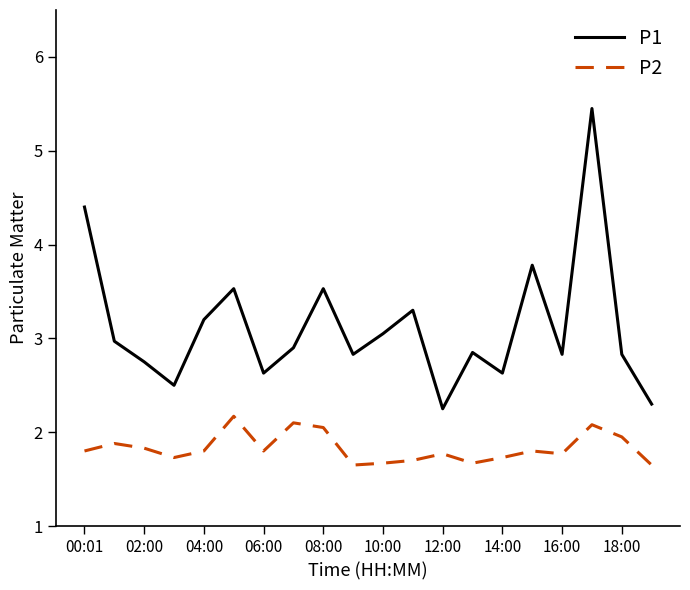

What is the difference between the maximum and minimum values in the P2 series?

0.5